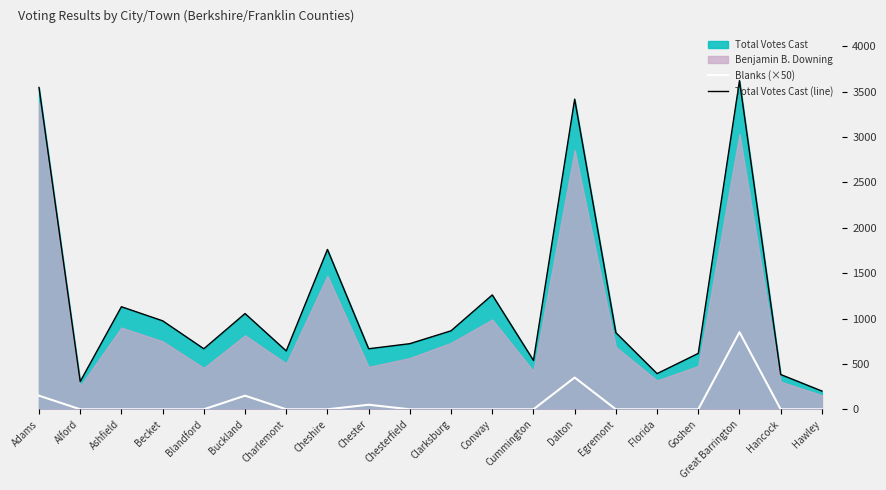

True or false: Blanks (×50) and Total Votes Cast (line) intersect in this chart.

False